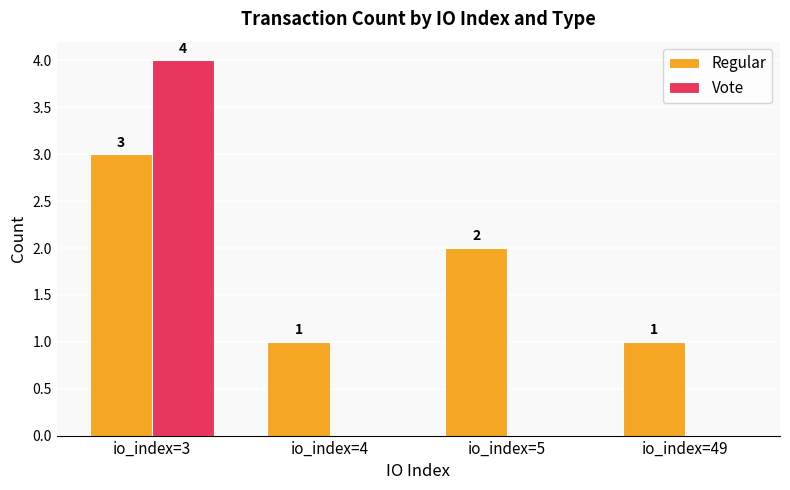

Count the Vote values in the range 0 to 4.

4